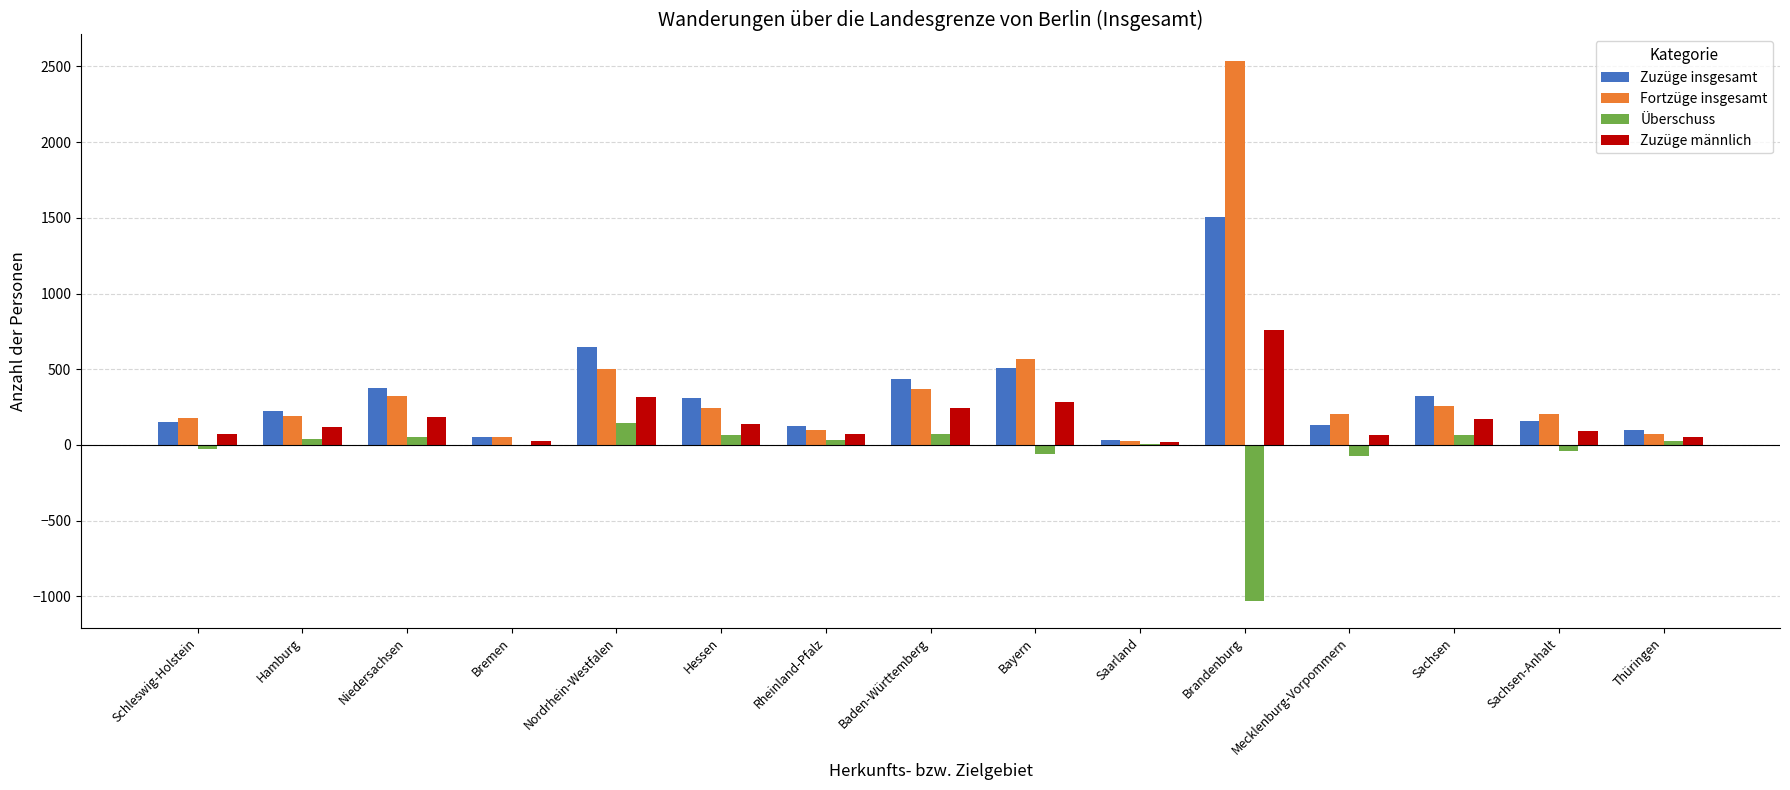

What is the maximum value for Fortzüge insgesamt?

2533